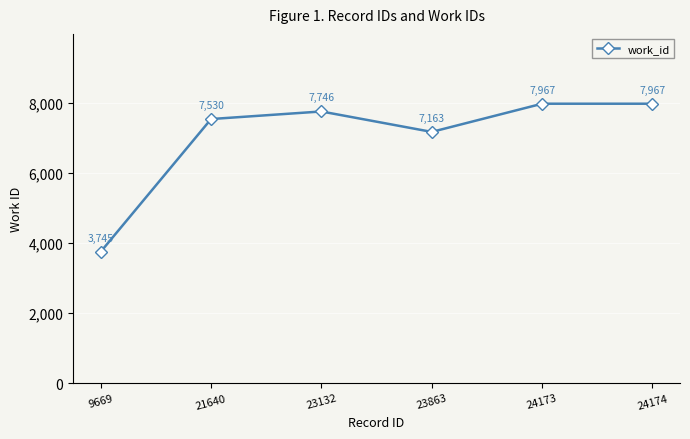

The chart shows a value of 7530 at 21640. True or false?

True